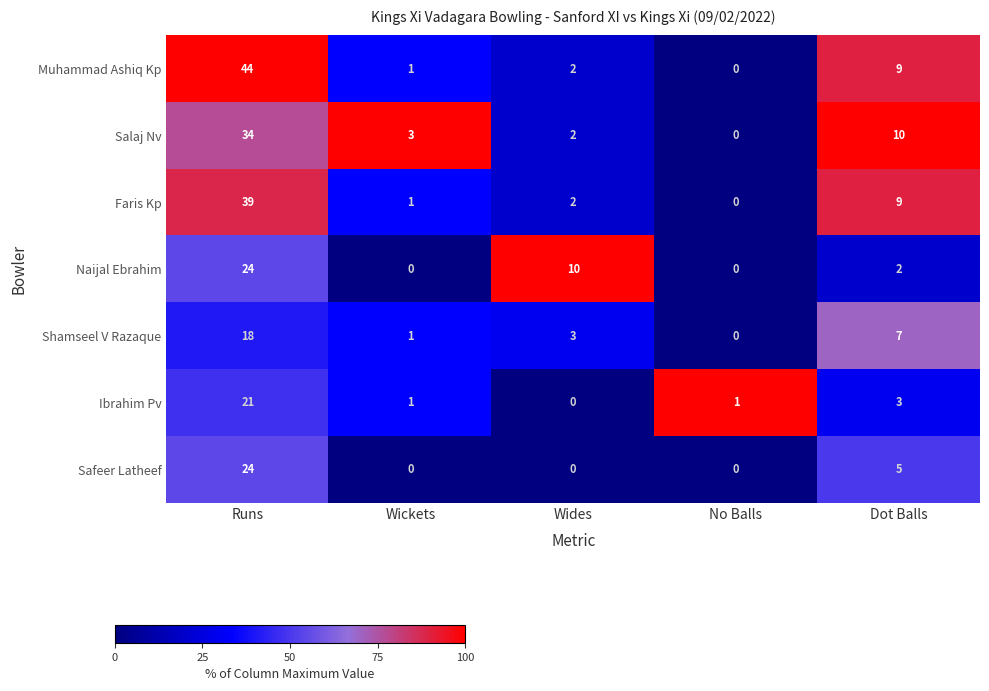

At which label is Naijal Ebrahim closest to 12?

Wides